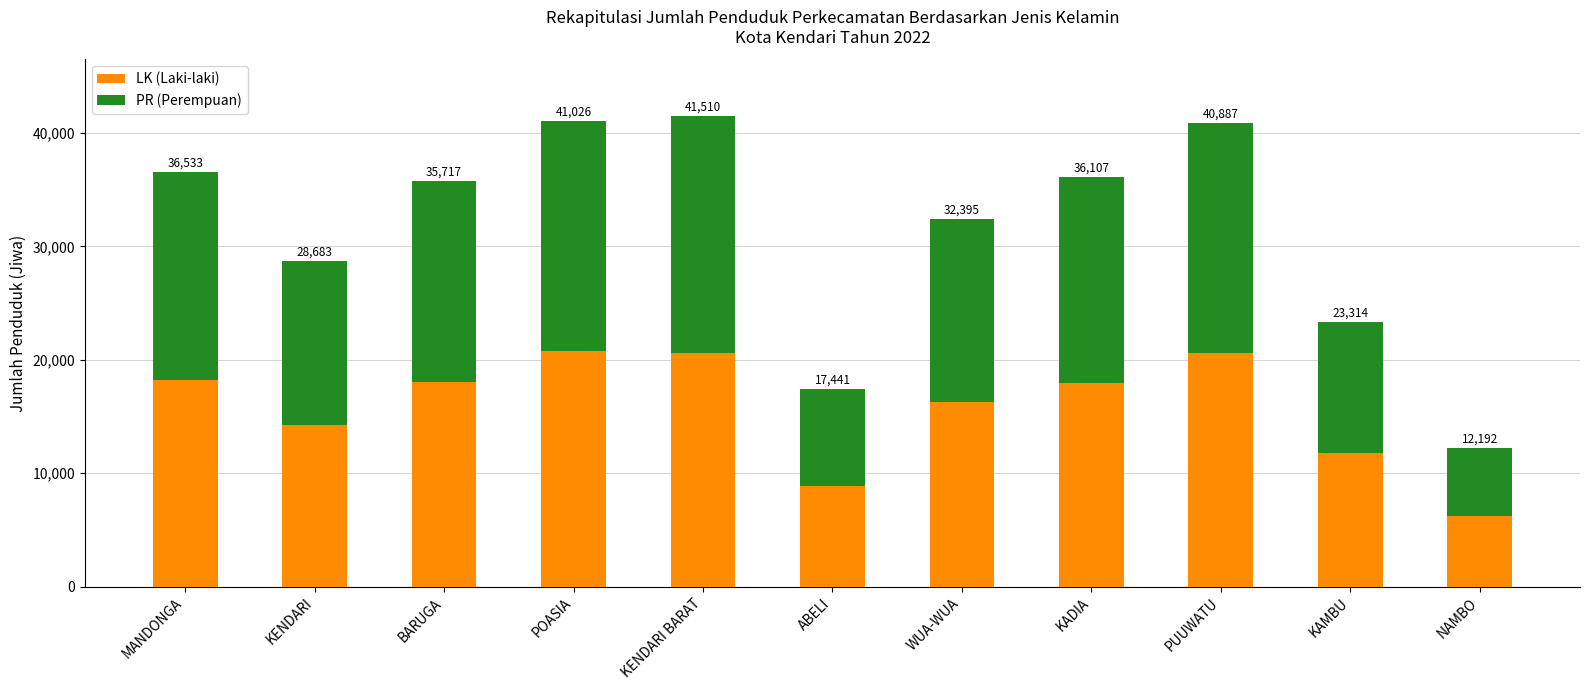

At which category is the sum across all series the highest?

KENDARI BARAT